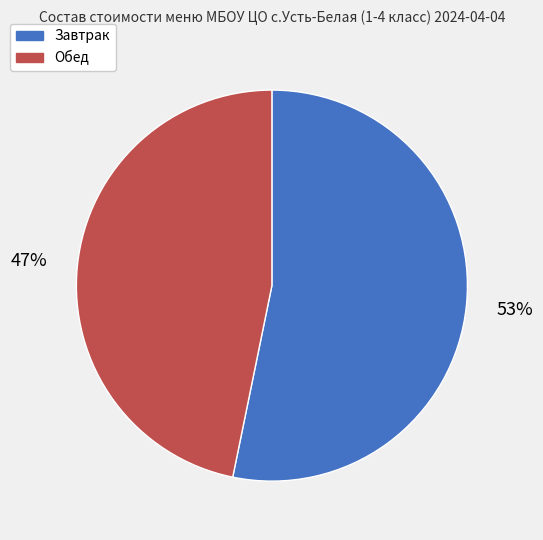

To the nearest percent, what is the average slice percentage?

50%